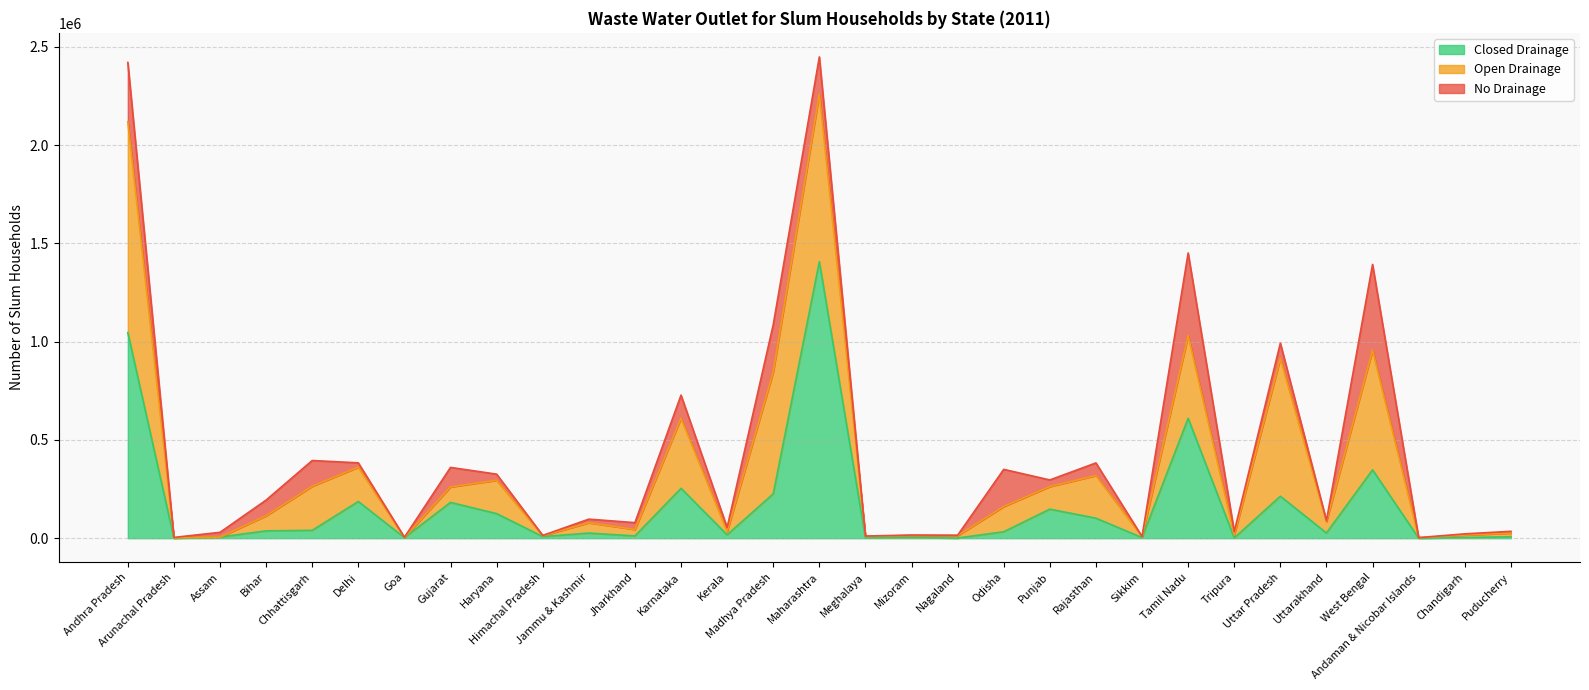

Where does the Closed Drainage series first go above 26661?

Andhra Pradesh